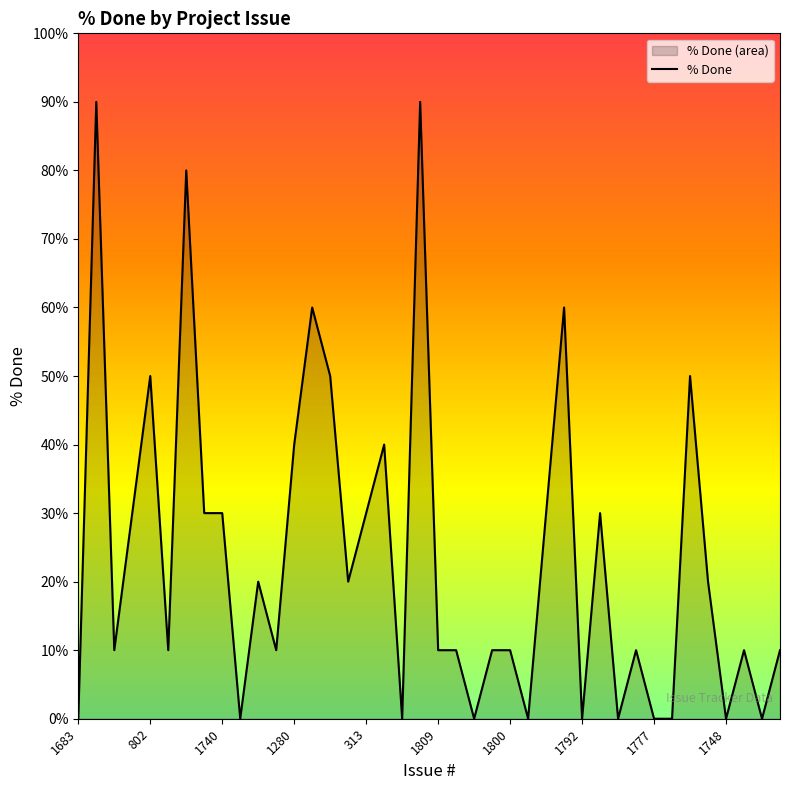

How many values exceed 10?

19